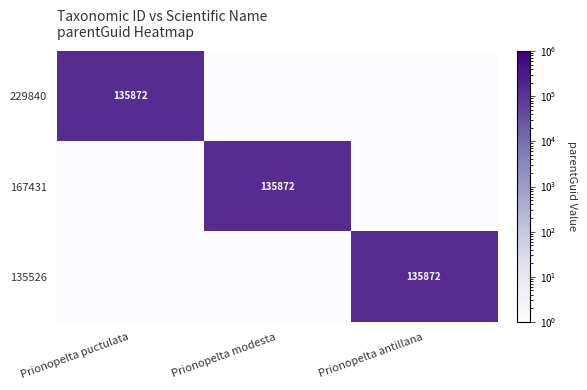

The 167431 series shows 222005 at Prionopelta modesta. True or false?

False